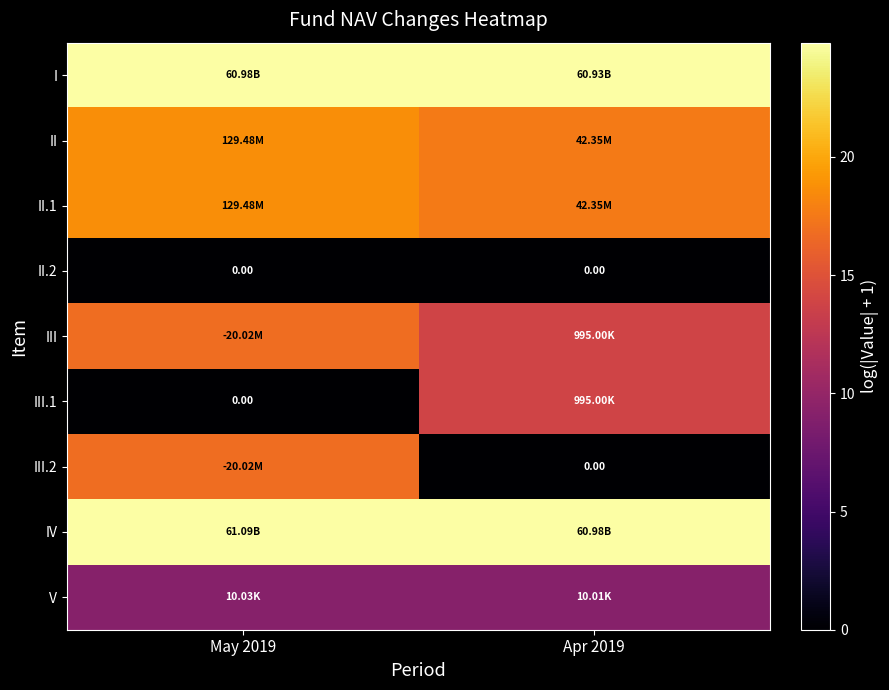

Is it true that II.2 equals 0.0 at May 2019?

True